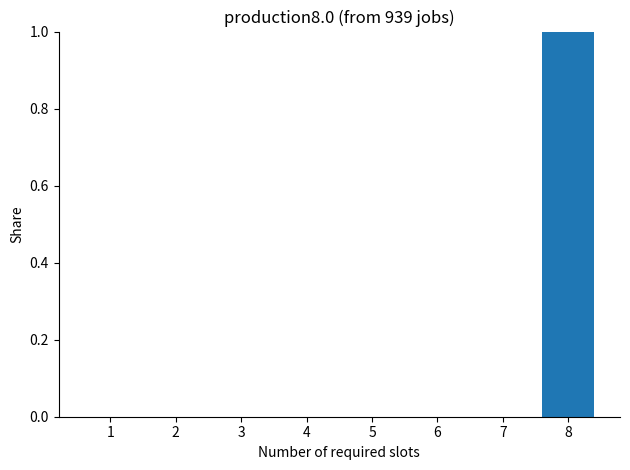

Between 7 and 8, which is larger?

8